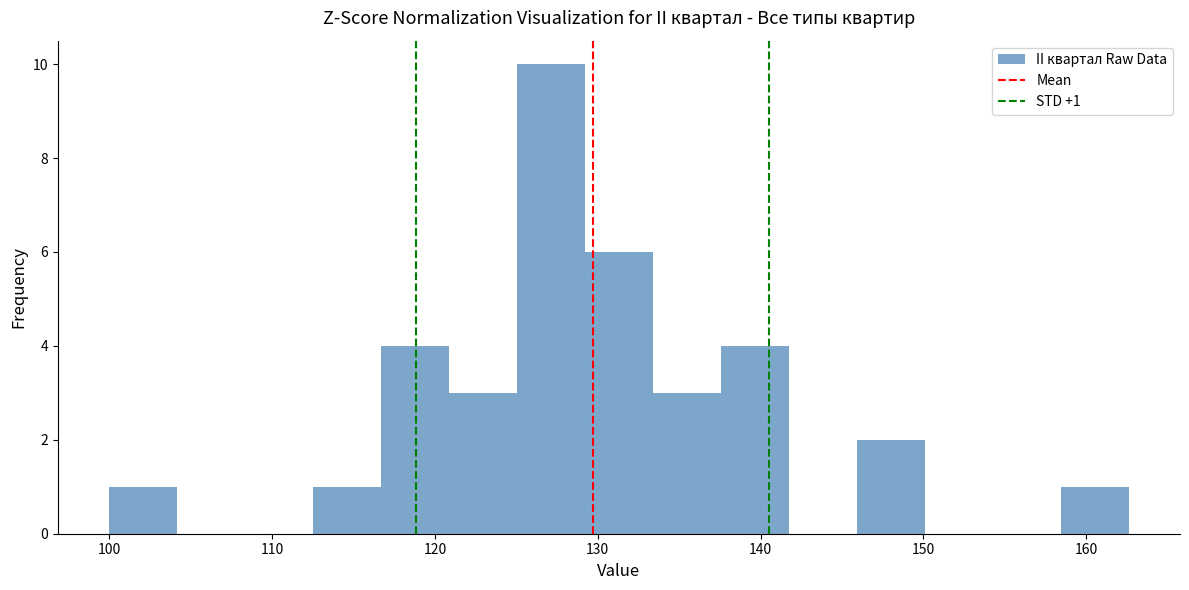

Over which range of the x-axis is the bar tallest?

125 to 129